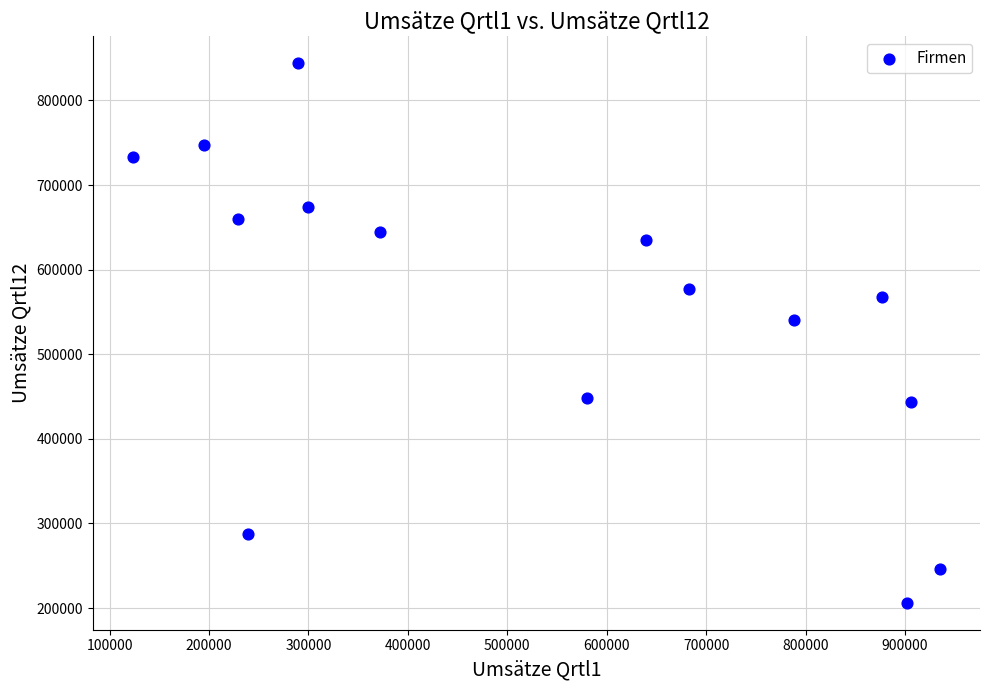

What is the range of Y values (max minus min)?

637503